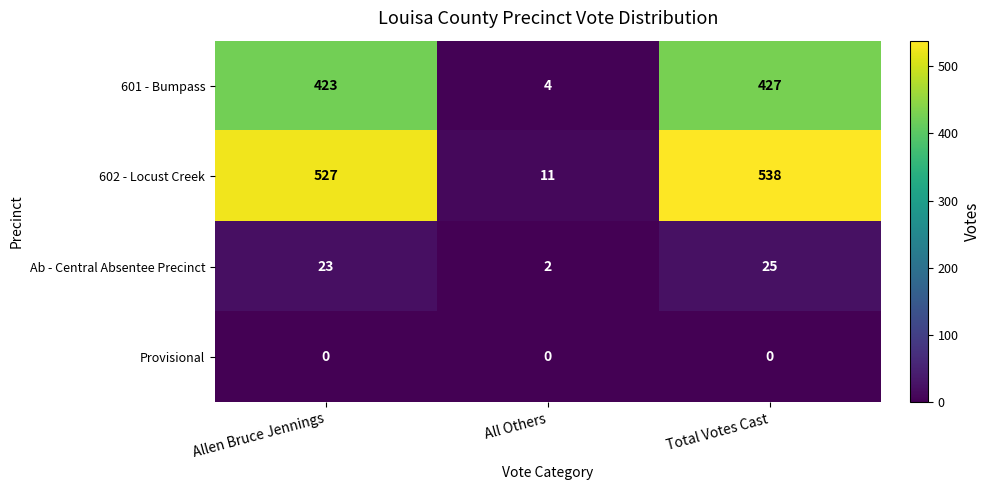

Which category has the highest value across all series?

Total Votes Cast